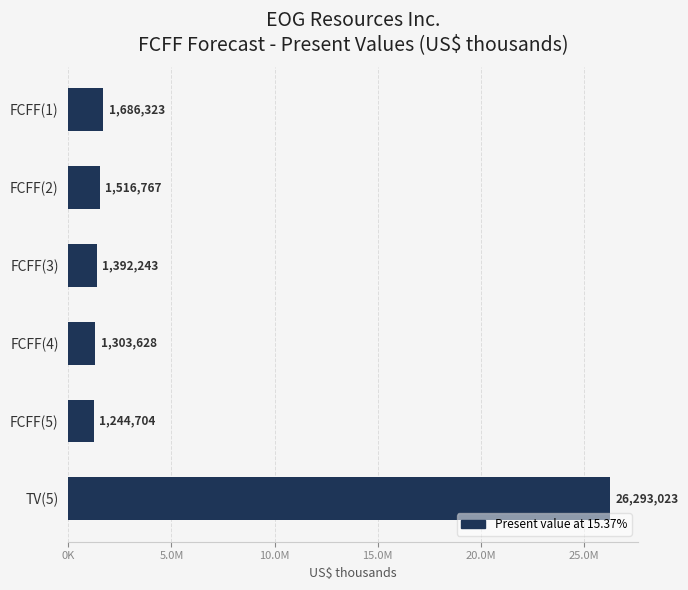

Are the bars horizontal?

Yes